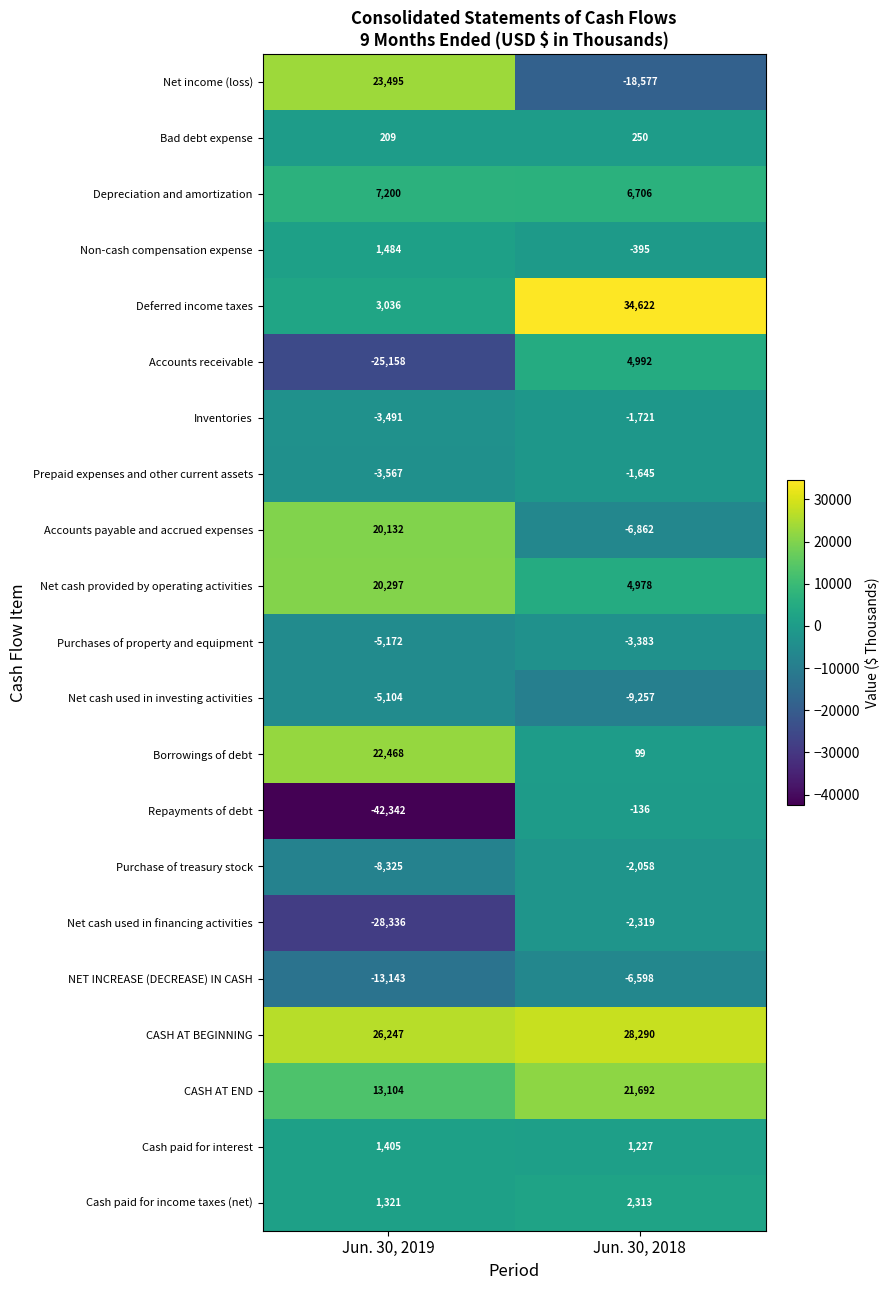

What is the average value of the Inventories series?

-2606